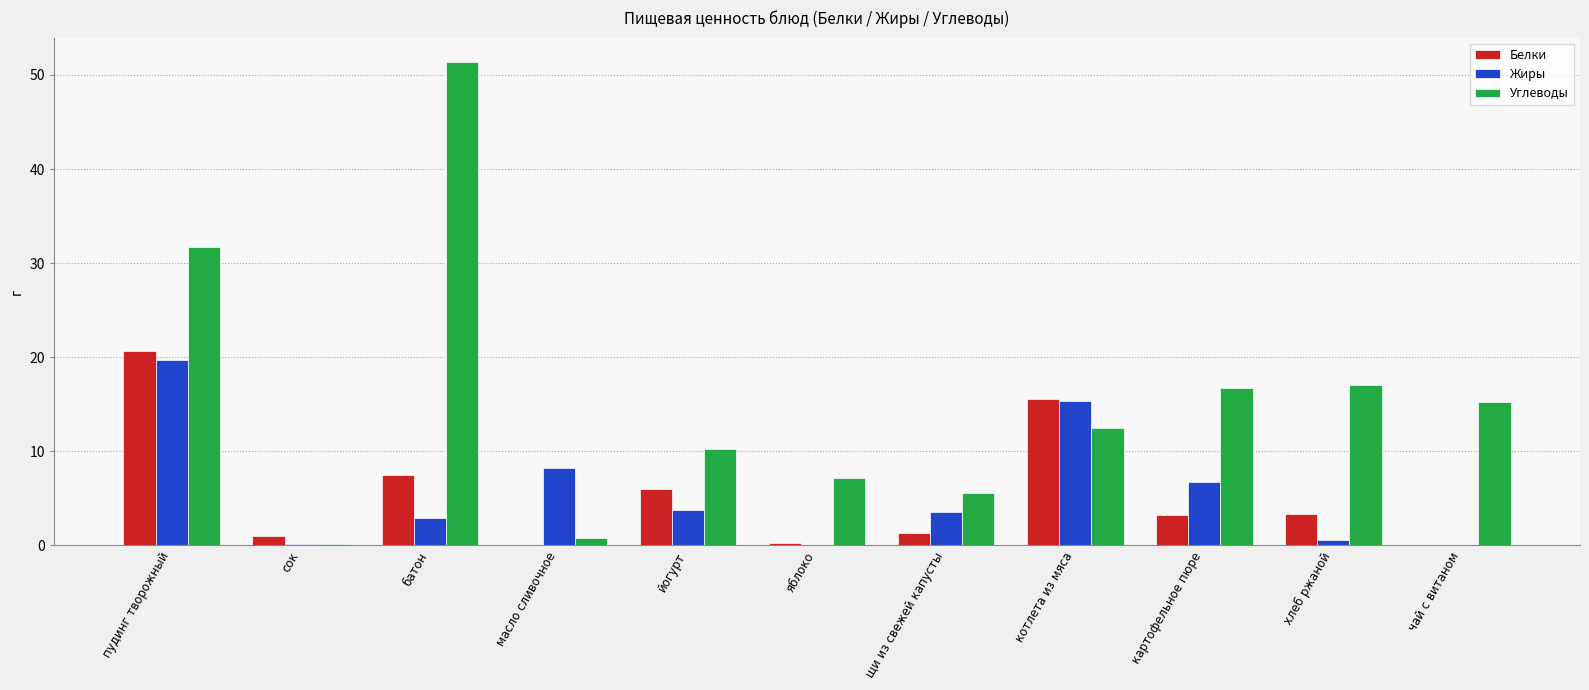

At which label does Белки reach its peak?

пудинг творожный